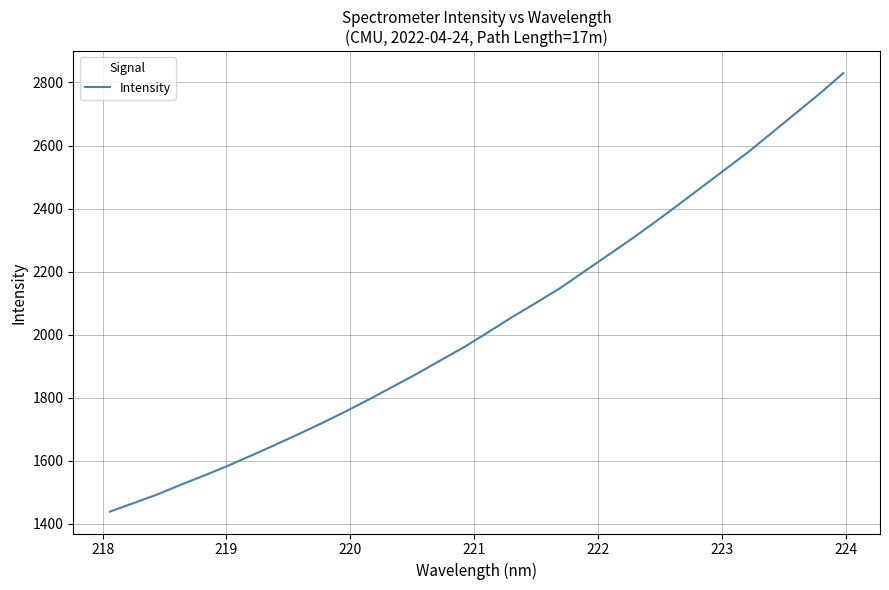

What is the greatest value displayed?

2829.6